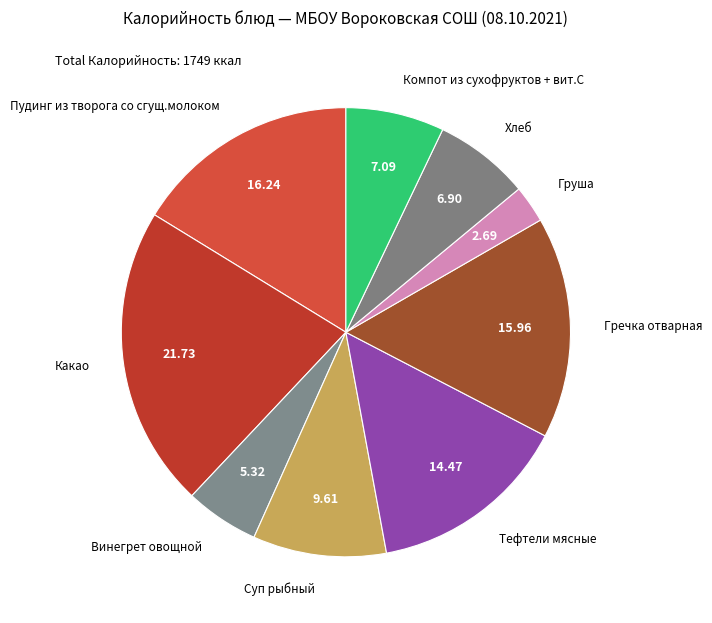

The Пудинг из творога со сгущ.молоком slice represents 16% of the pie. True or false?

True